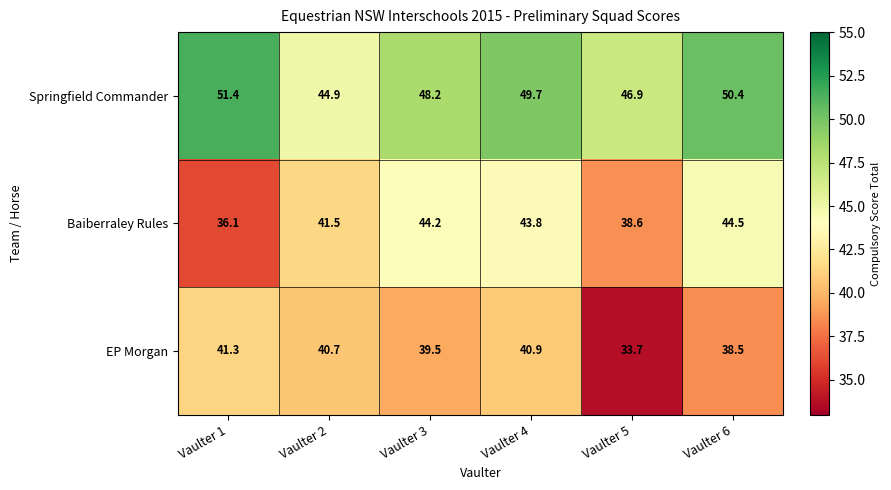

Reading right to left, what are all the values shown in this chart?

Springfield Commander: 50.4	46.9	49.7	48.2	44.9	51.4
Baiberraley Rules: 44.5	38.6	43.8	44.2	41.5	36.1
EP Morgan: 38.5	33.7	40.9	39.5	40.7	41.3